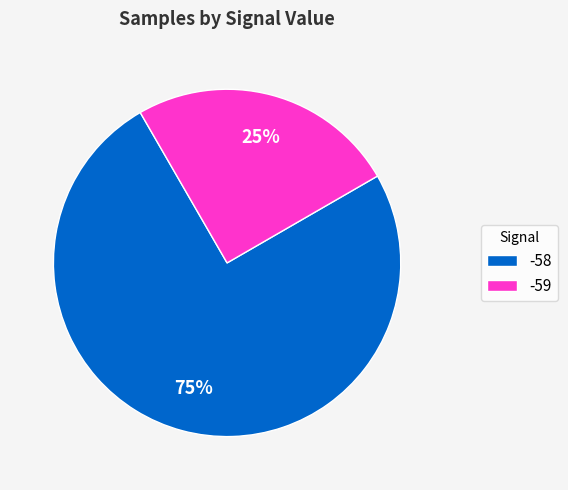

Rank the categories by value from lowest to highest.

-59, -58